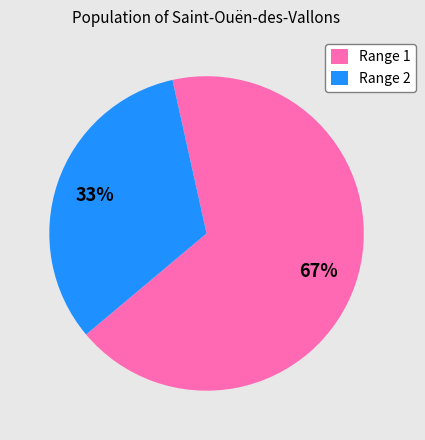

Combined, do Range 1 and Range 2 account for over 50%?

Yes